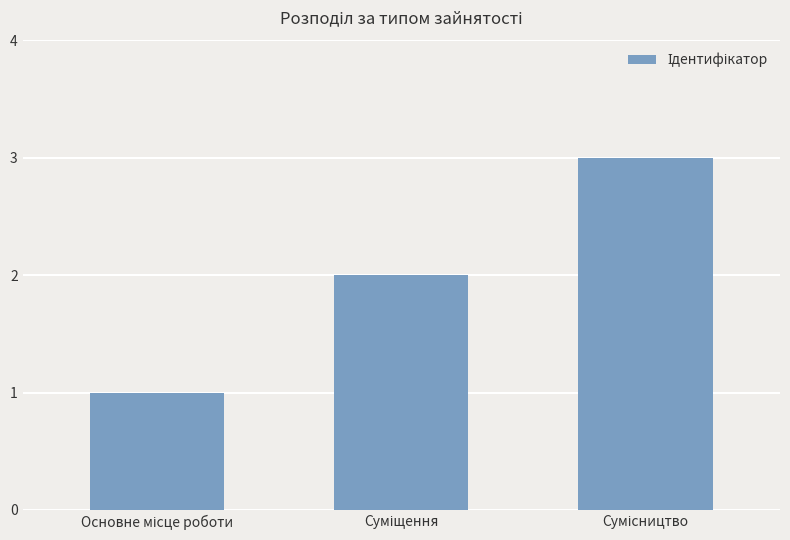

What is the difference between the maximum and minimum values?

2